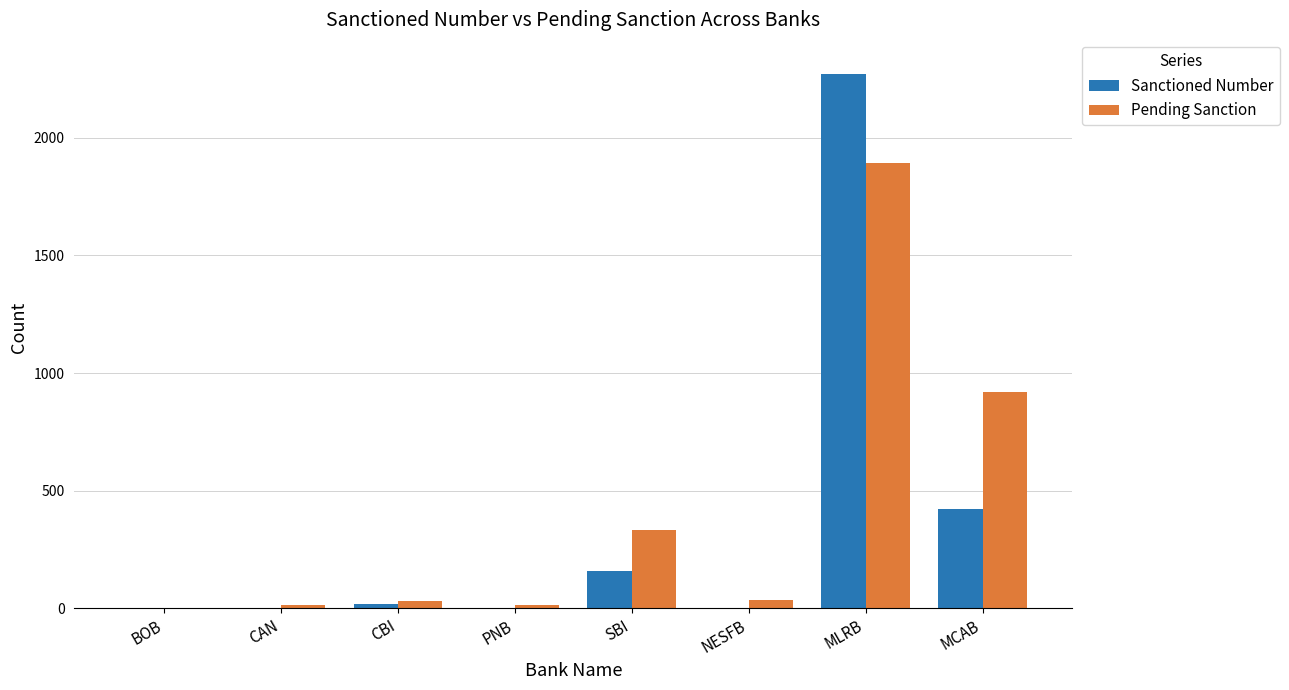

What is the highest value of the Pending Sanction series?

1893